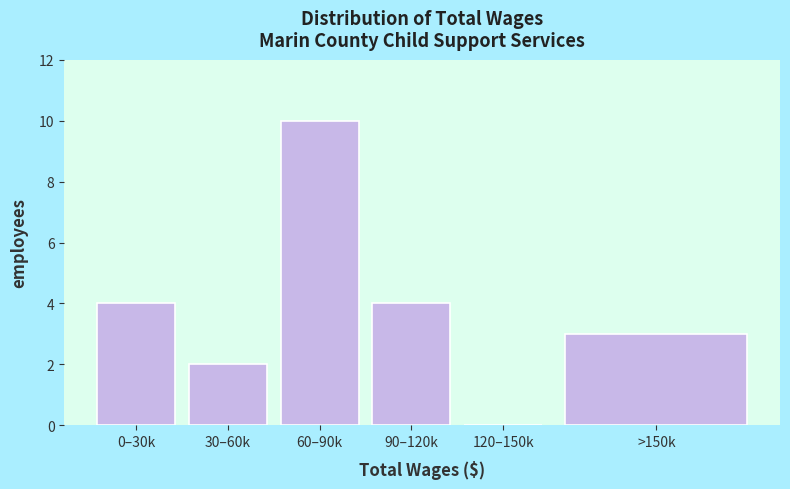

Reading right to left, list all the values displayed in this chart.

>150k=3	120–150k=0	90–120k=4	60–90k=10	30–60k=2	0–30k=4